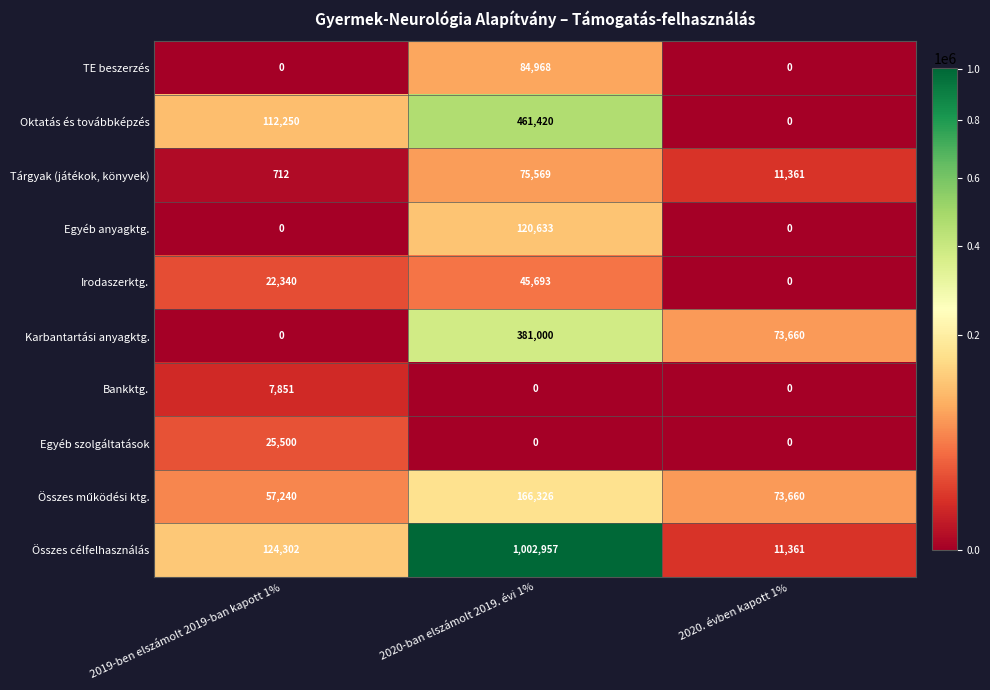

Read the Tárgyak (játékok, könyvek) value at 2020. évben kapott 1%.

11361